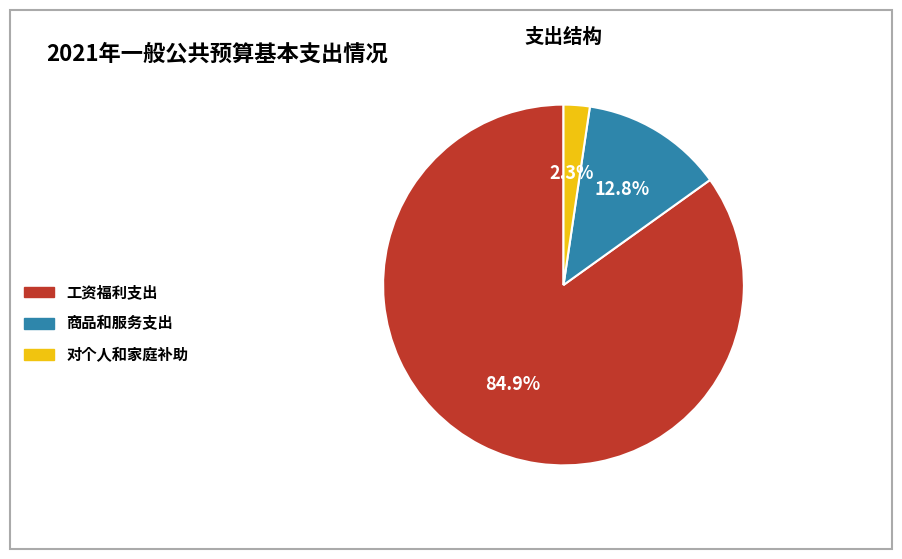

Is there any slice that represents more than half of the pie?

Yes